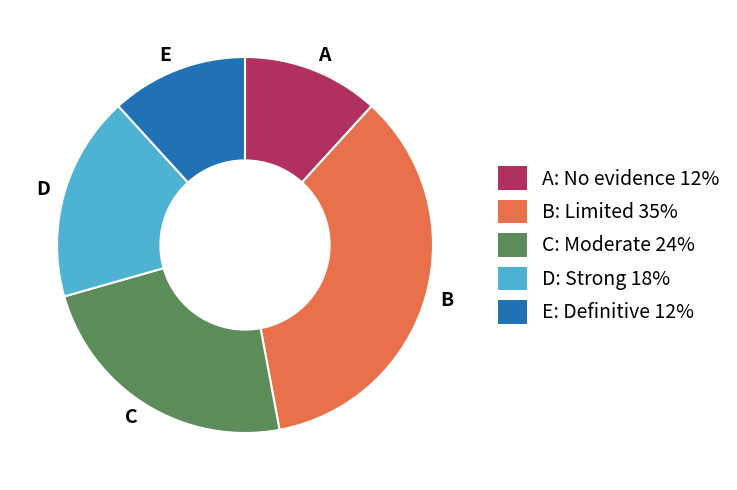

Does C: Moderate 24% account for over 50% of the chart?

No